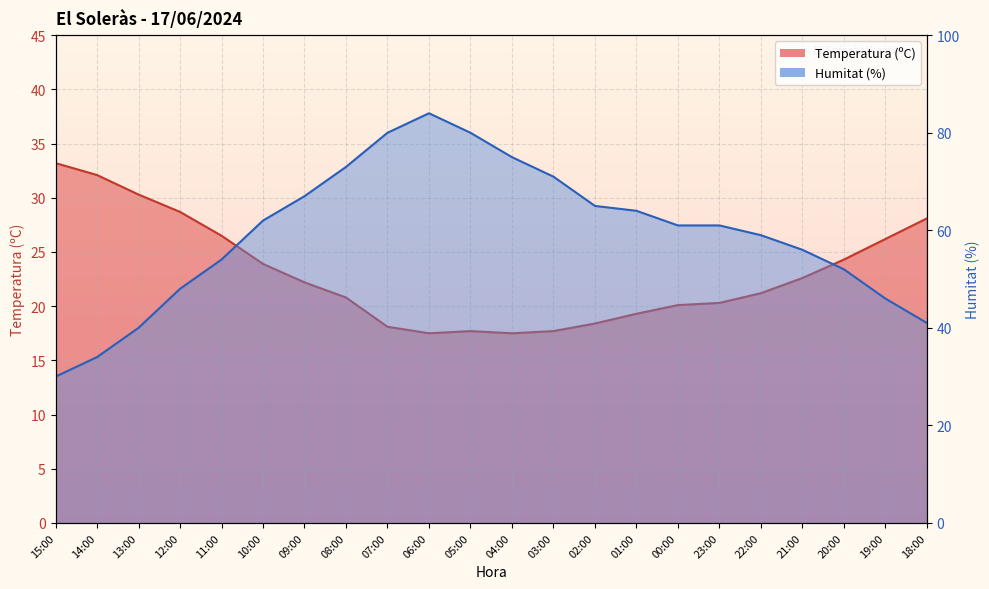

Is it true that Humitat (%) equals 16.7 at 03:00?

False